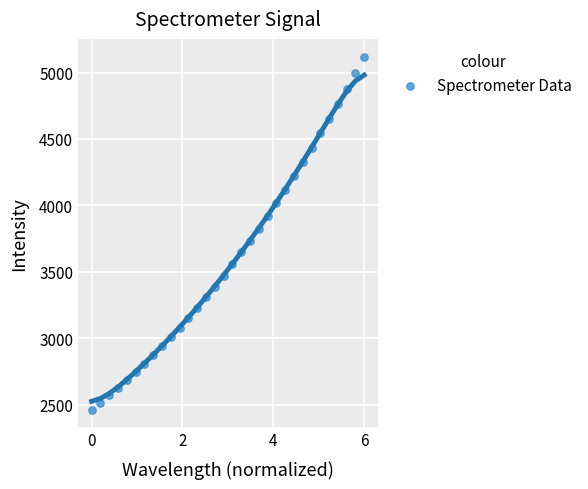

What is the range of Y values (max minus min)?

2659.2